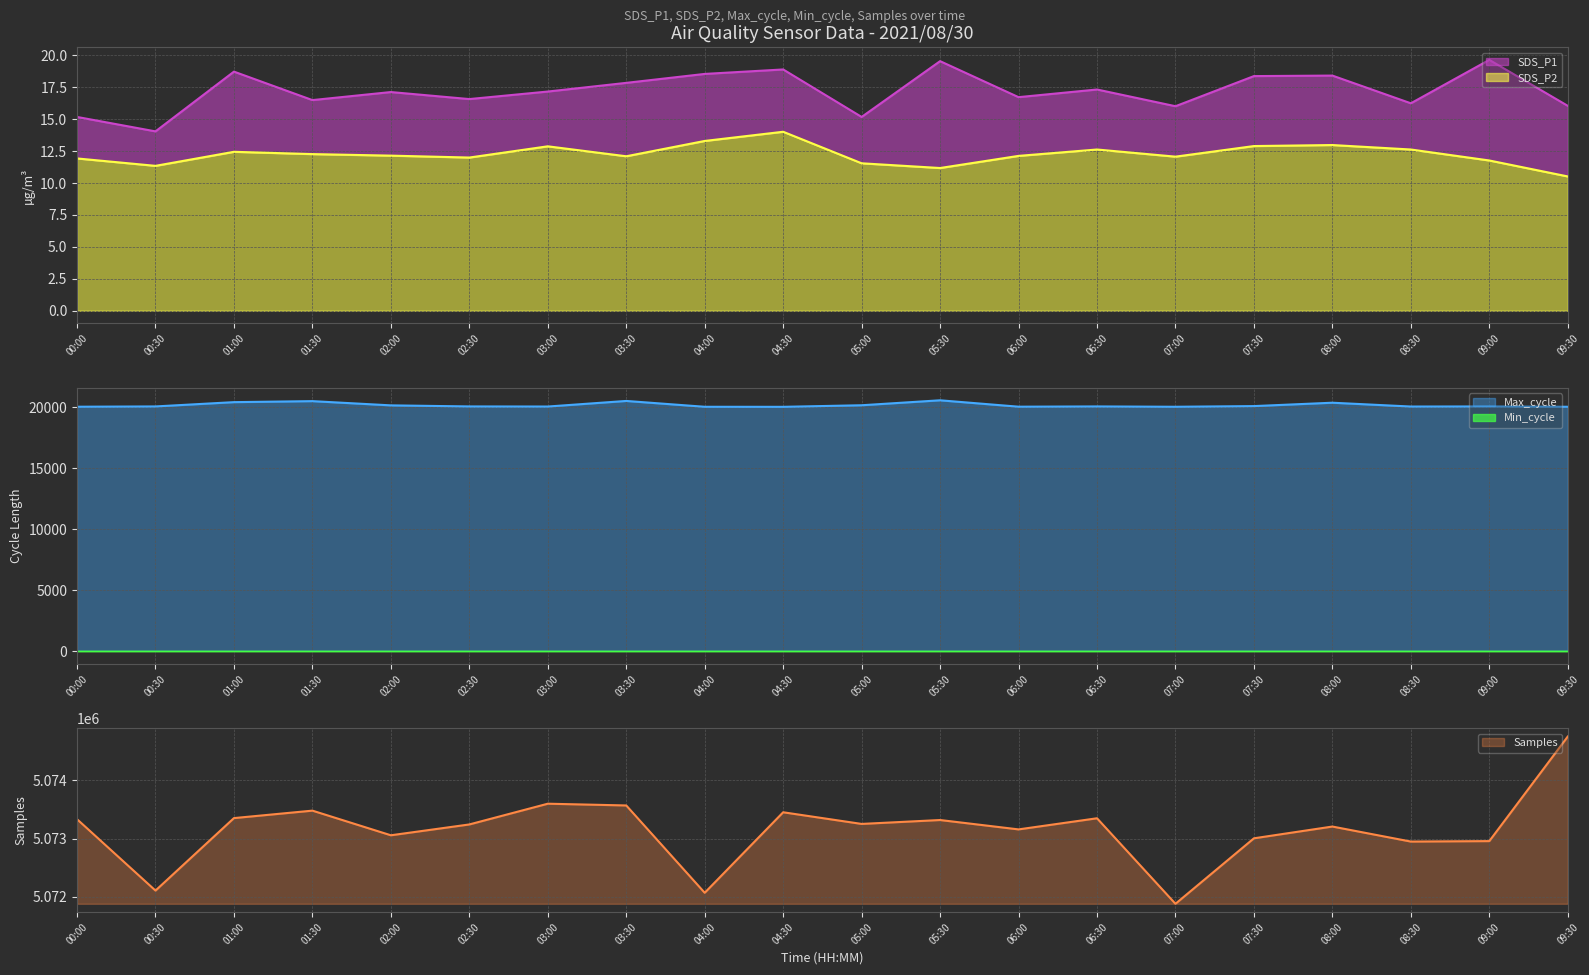

How many data points in SDS_P2 are less than 12?

6